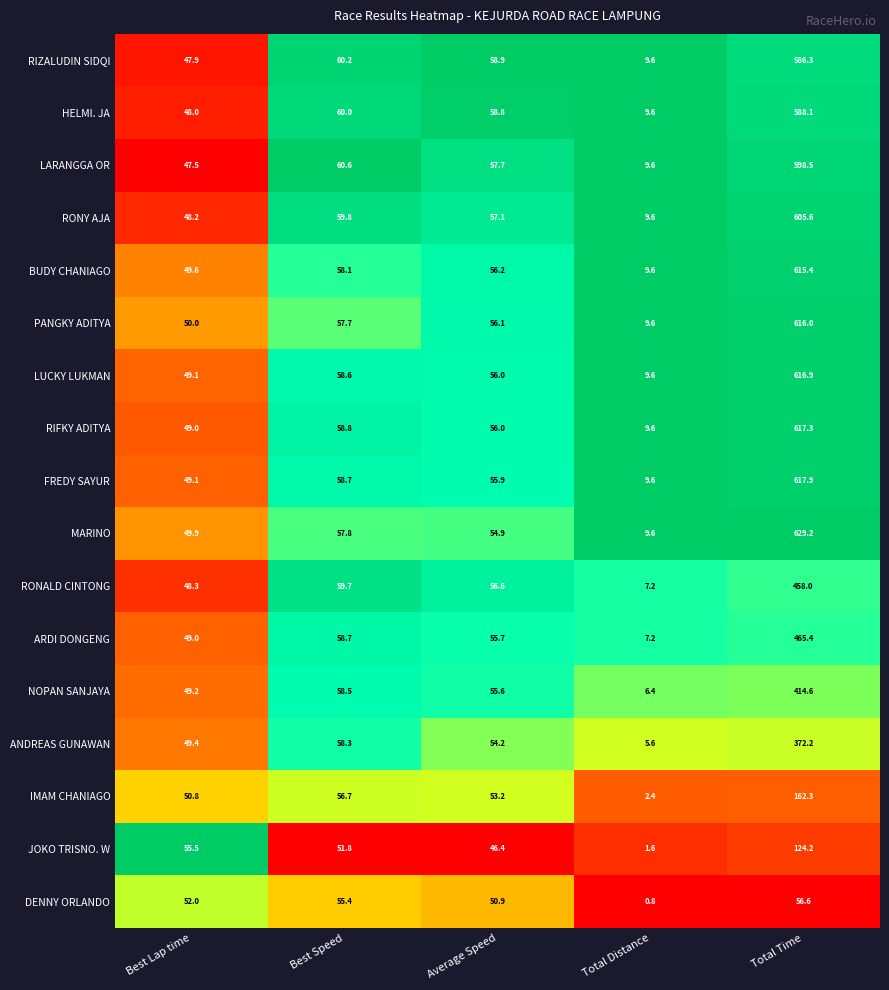

What is the difference between the highest and lowest values at Total Time?

572.6